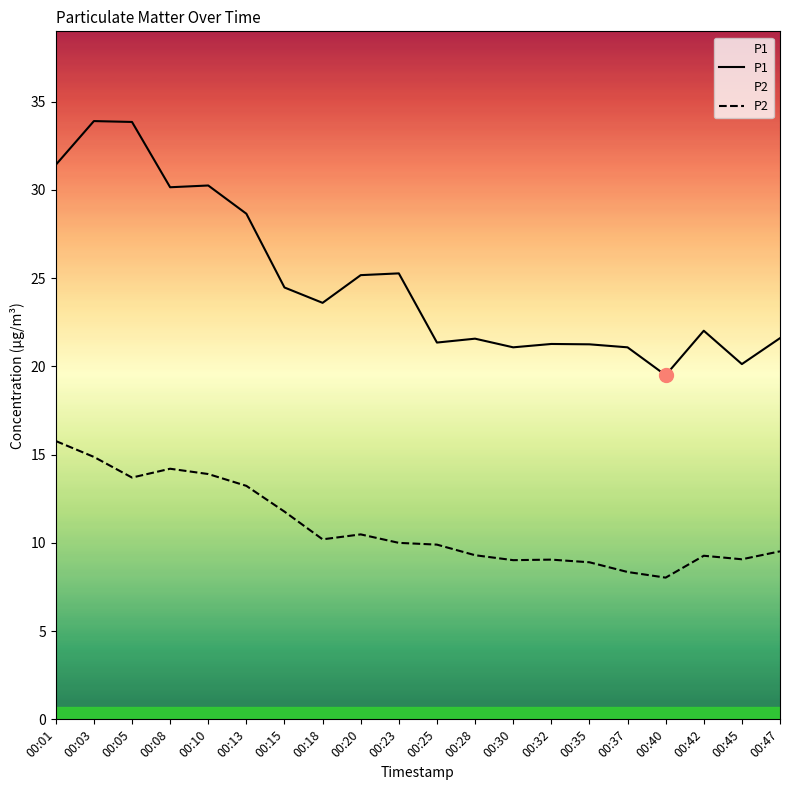

Rank the series at 00:03 from highest to lowest value.

P1, P2